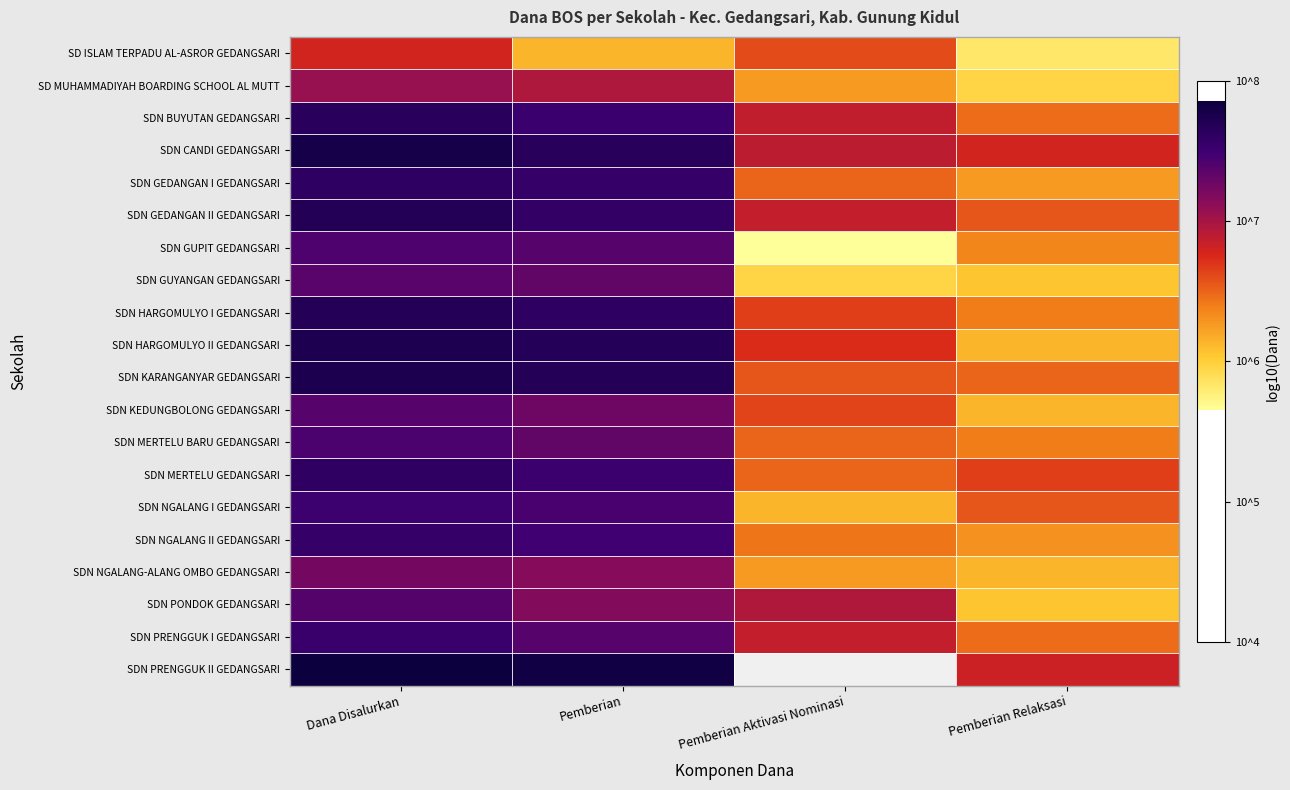

Between Pemberian Relaksasi and Pemberian, which is larger?

Pemberian